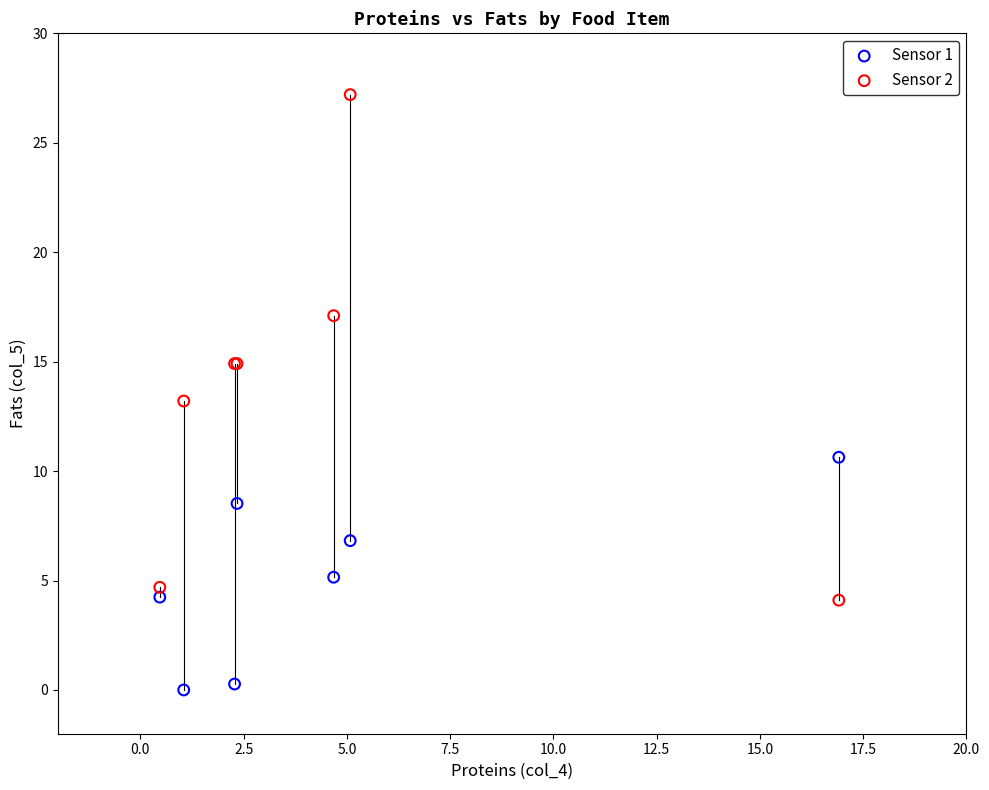

Which series contains the lowest Y value?

Sensor 1